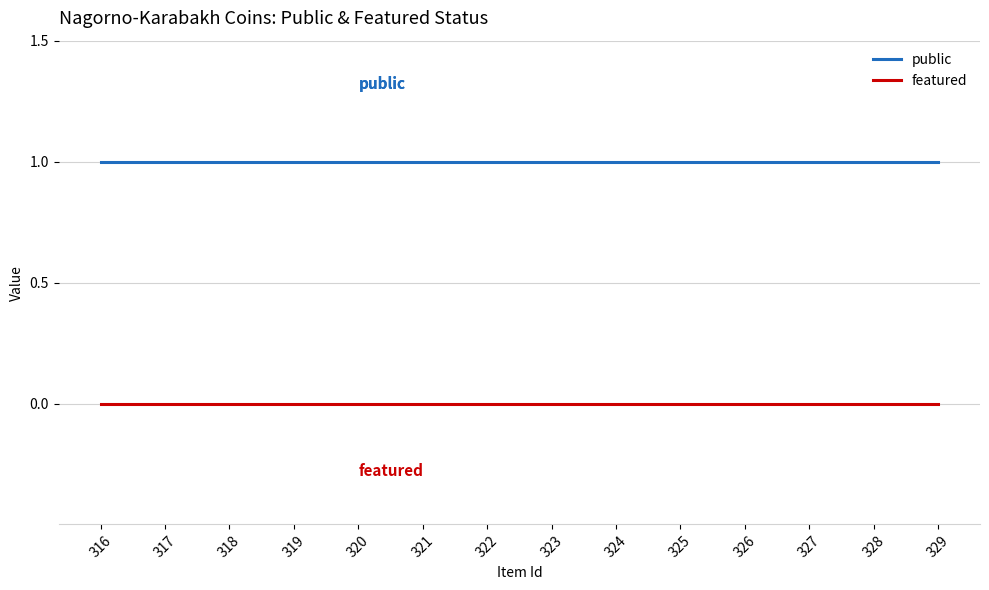

Rank the series by their maximum value, from lowest to highest.

featured, public